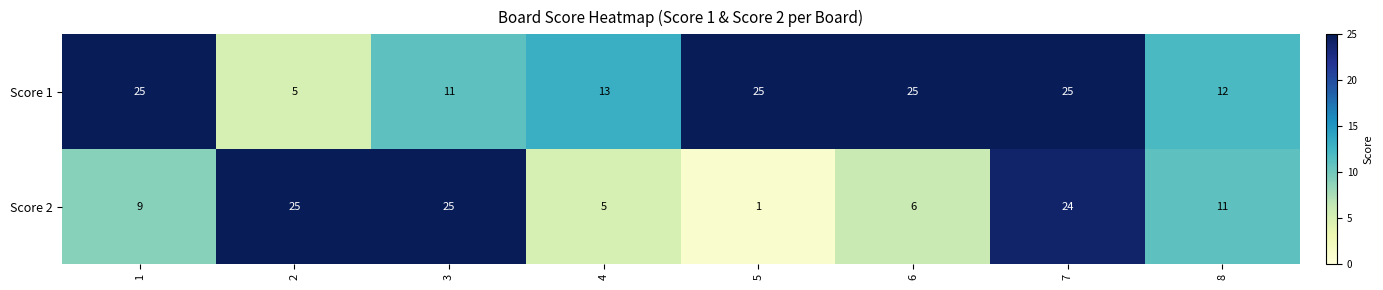

How many data points does each series have?

8